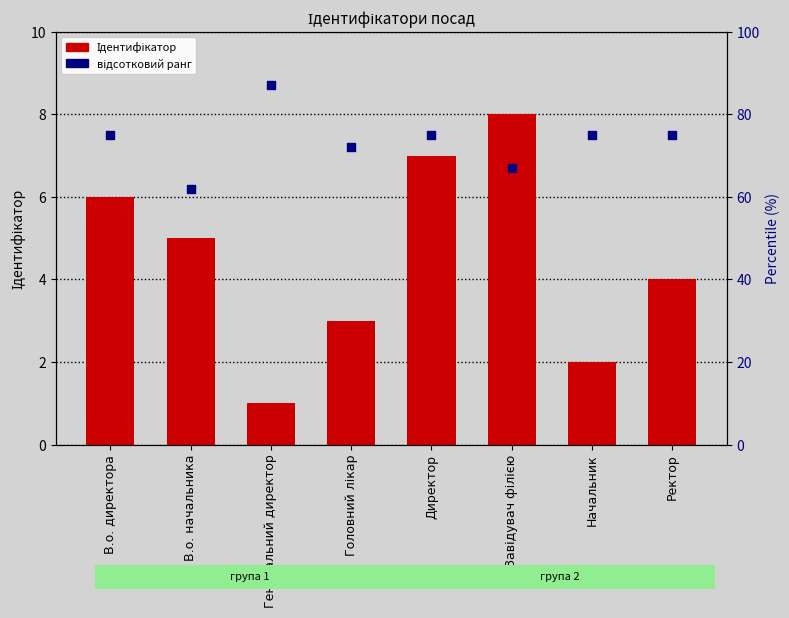

Is the value of Ідентифікатор at Ректор greater than the value of відсотковий ранг at Генеральний директор?

No